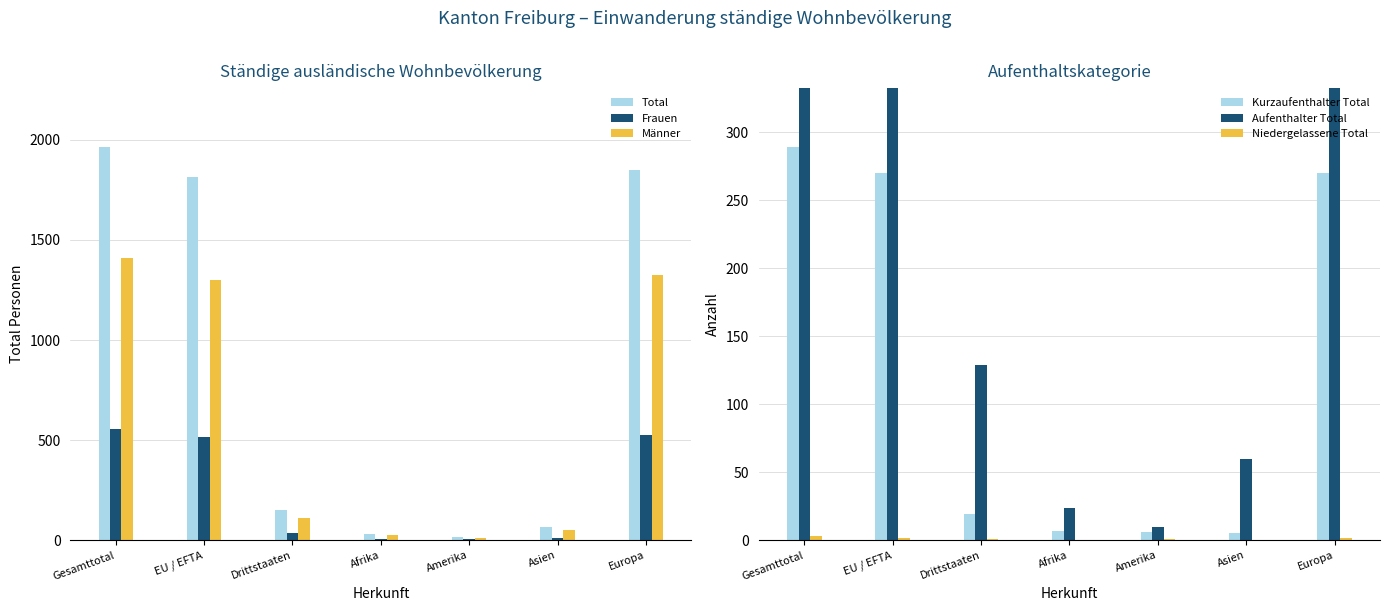

What is the total value across all series at Drittstaaten?

447